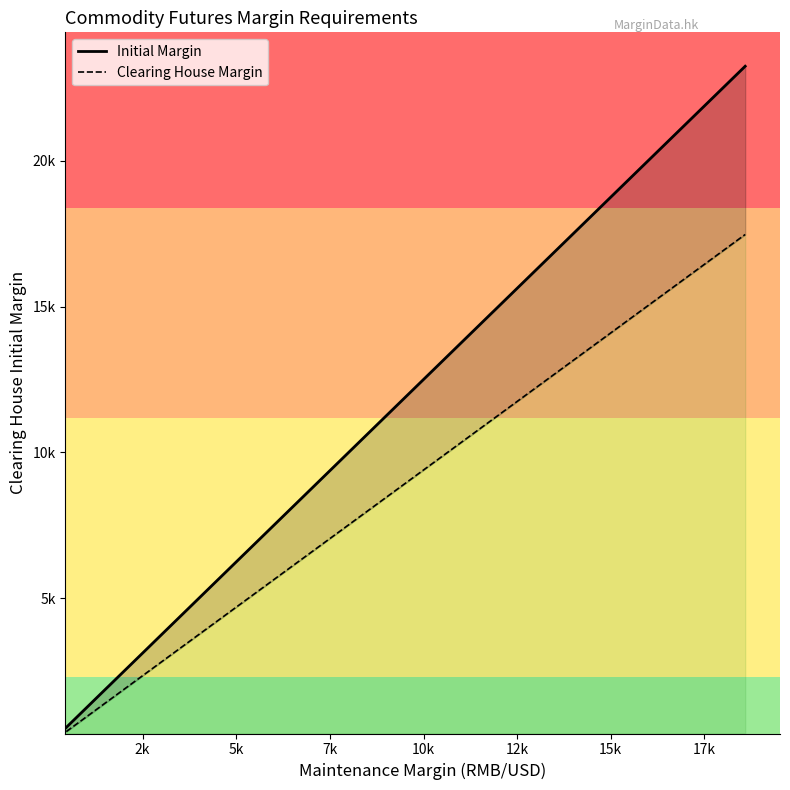

What is the minimum value for Initial Margin?

579